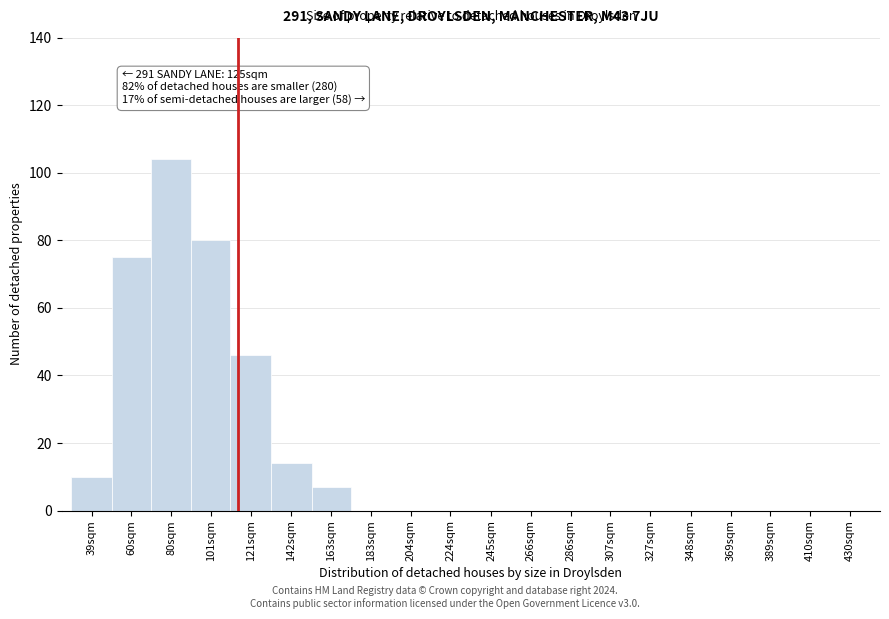

Reading right to left, list all the values displayed in this chart.

430sqm=0	410sqm=0	389sqm=0	369sqm=0	348sqm=0	327sqm=0	307sqm=0	286sqm=0	266sqm=0	245sqm=0	224sqm=0	204sqm=0	183sqm=0	163sqm=7	142sqm=14	121sqm=46	101sqm=80	80sqm=104	60sqm=75	39sqm=10